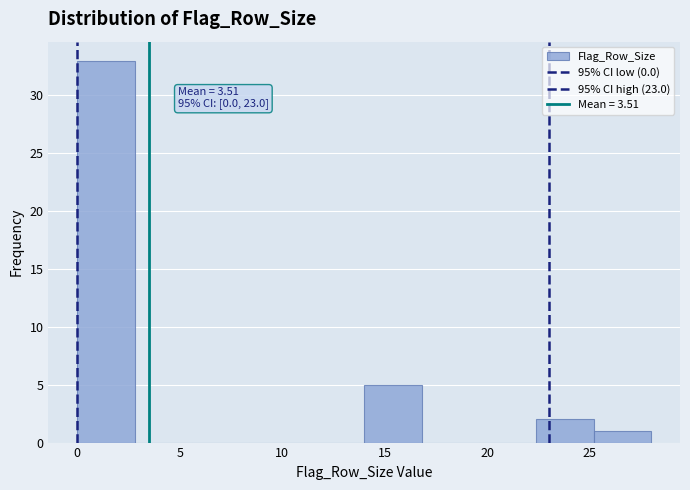

Over which range of the x-axis is the bar tallest?

0.0 to 2.8